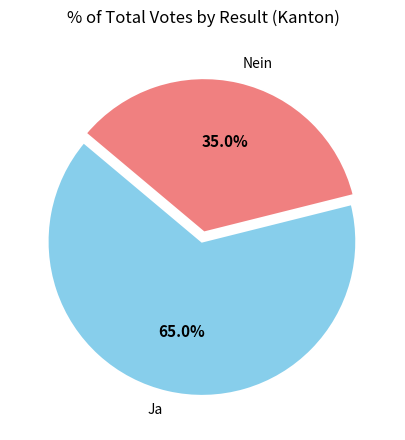

What portion of the pie excludes Nein?

65.0%